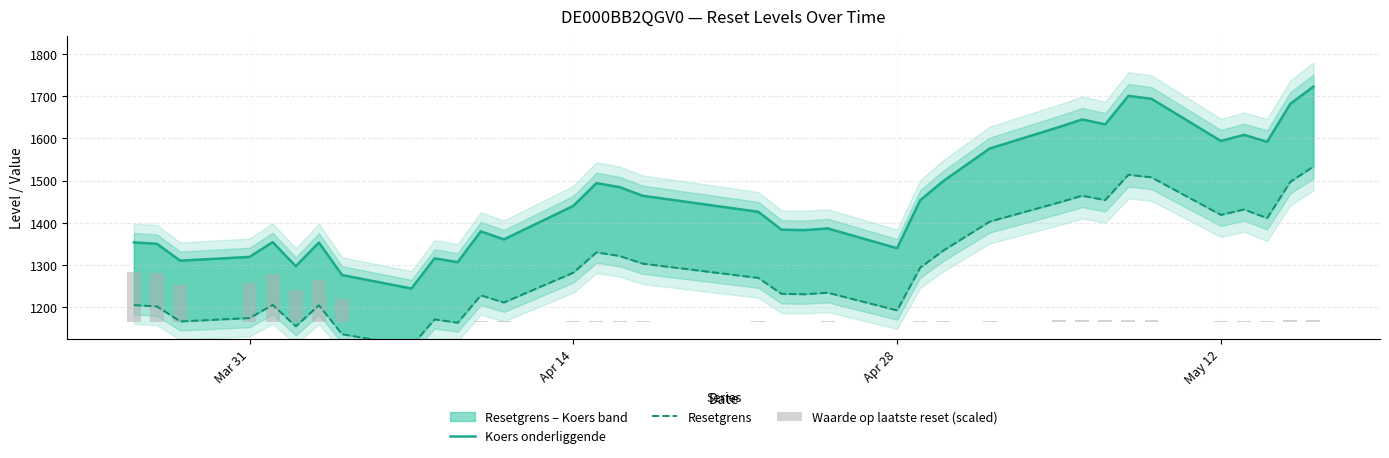

What is the sum of all Resetgrens values?

45426.3